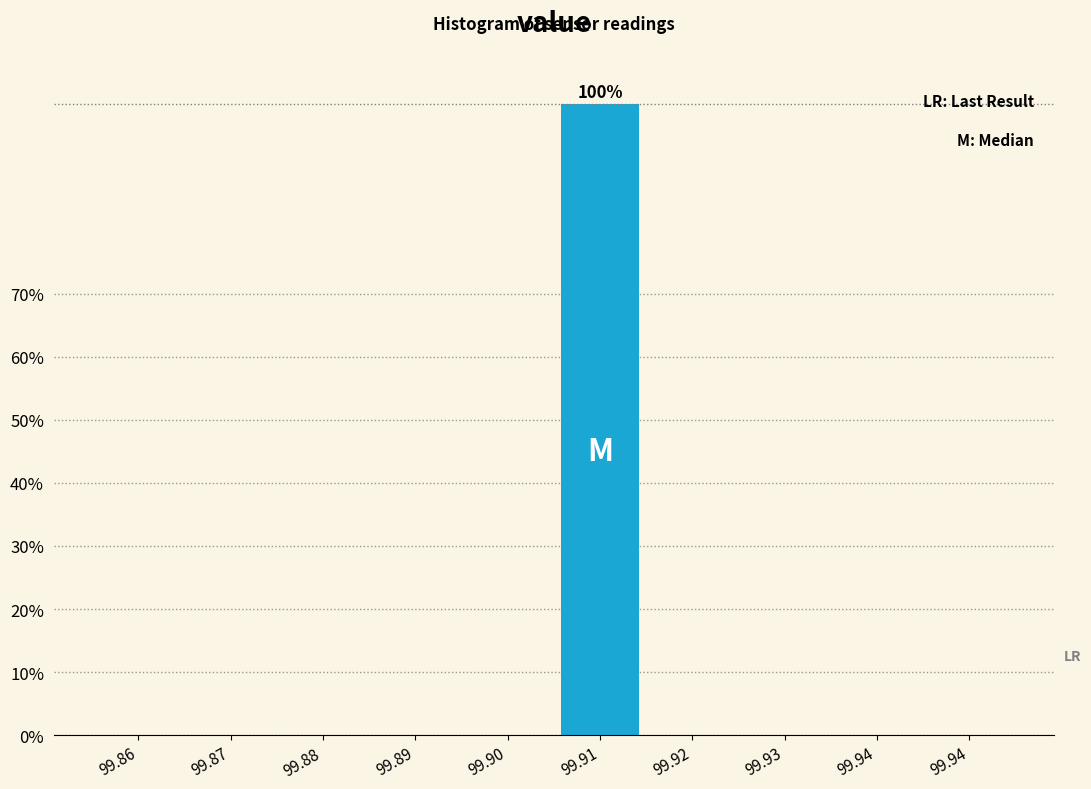

Count the number of categories in the chart.

10